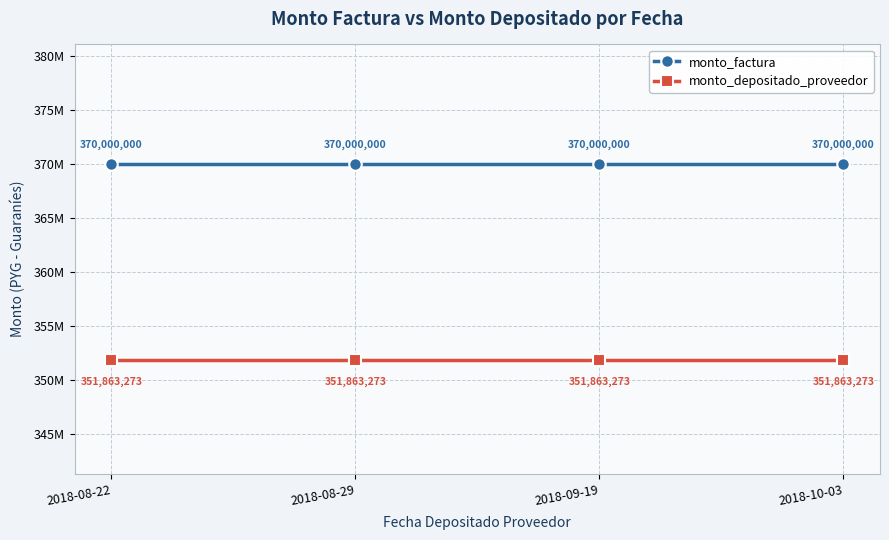

Does the chart have visible grid lines?

Yes